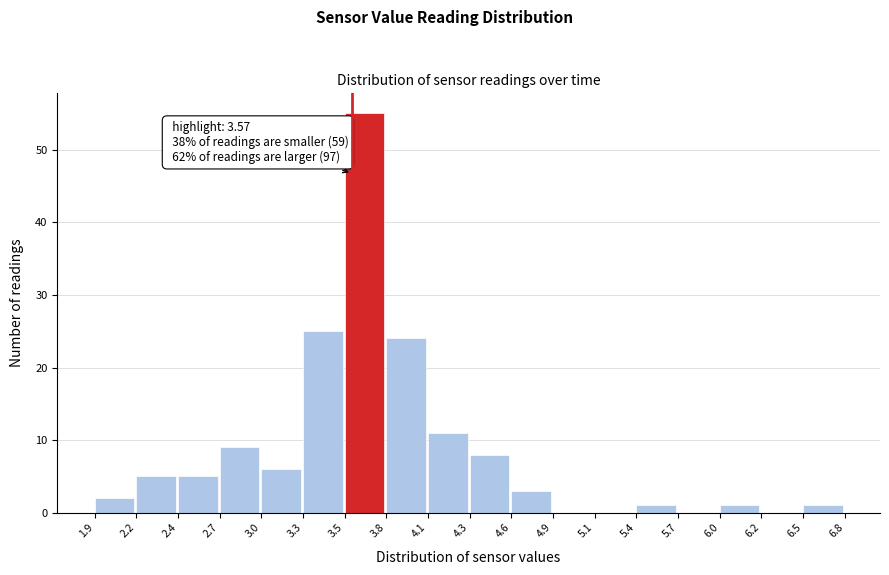

Over which range of the x-axis is the bar tallest?

3.5 to 3.8